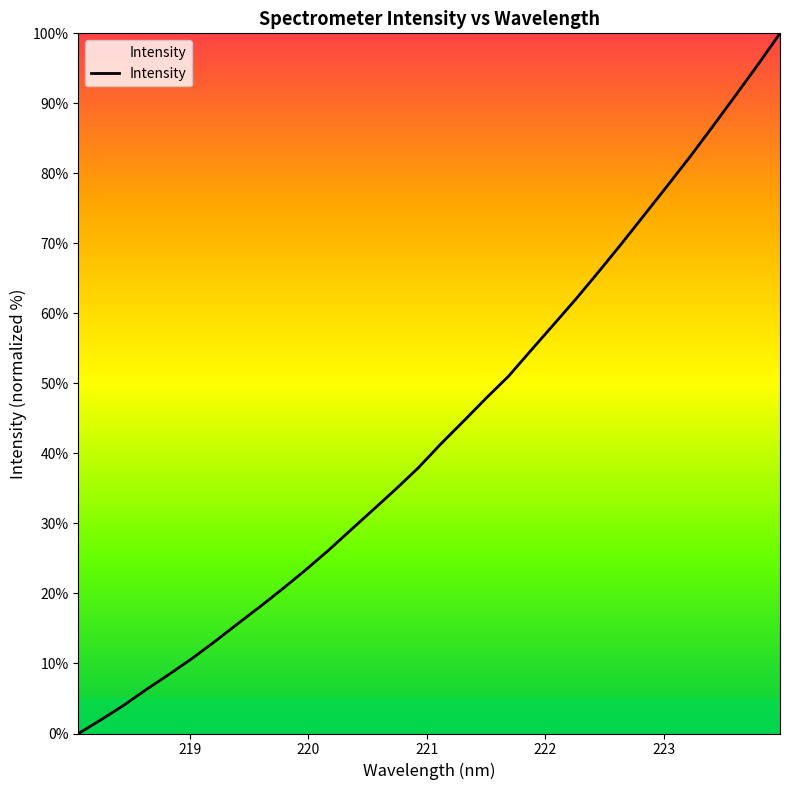

What is the maximum value shown in the chart?

100.0